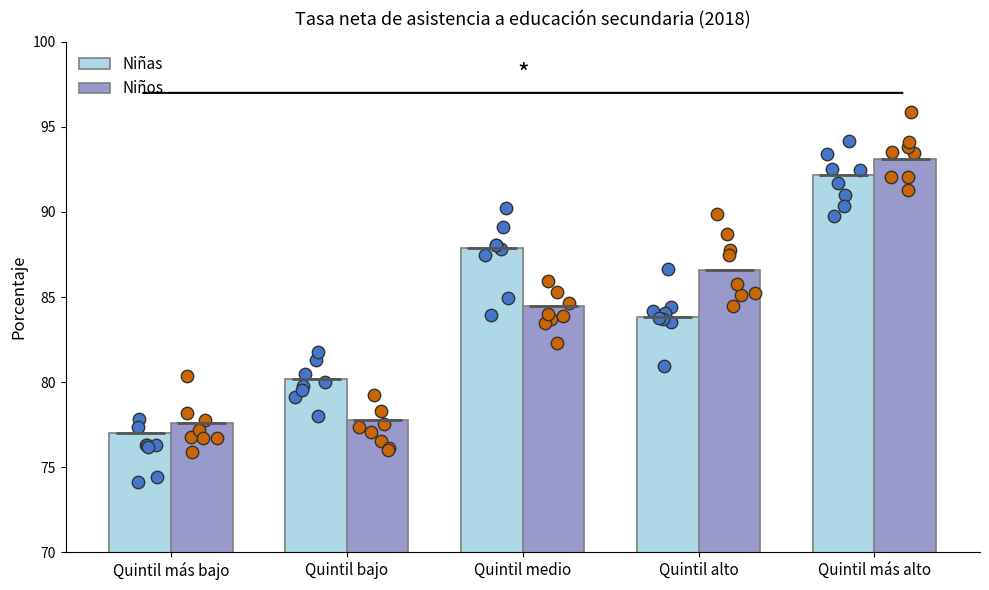

Which series has the largest total across all categories?

Niñas